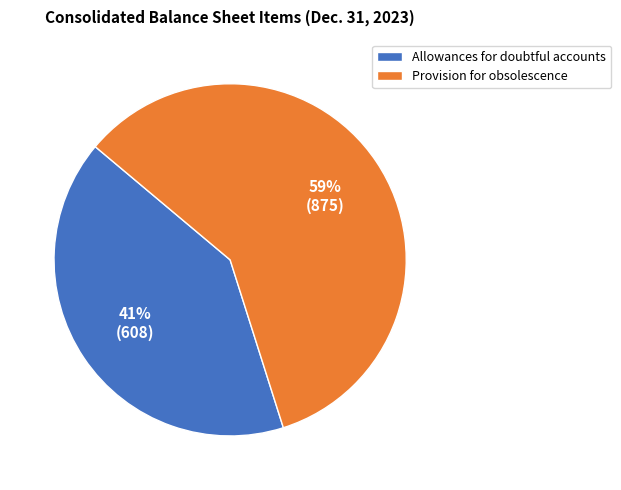

Is the sum of Provision for obsolescence and Allowances for doubtful accounts greater than half?

Yes